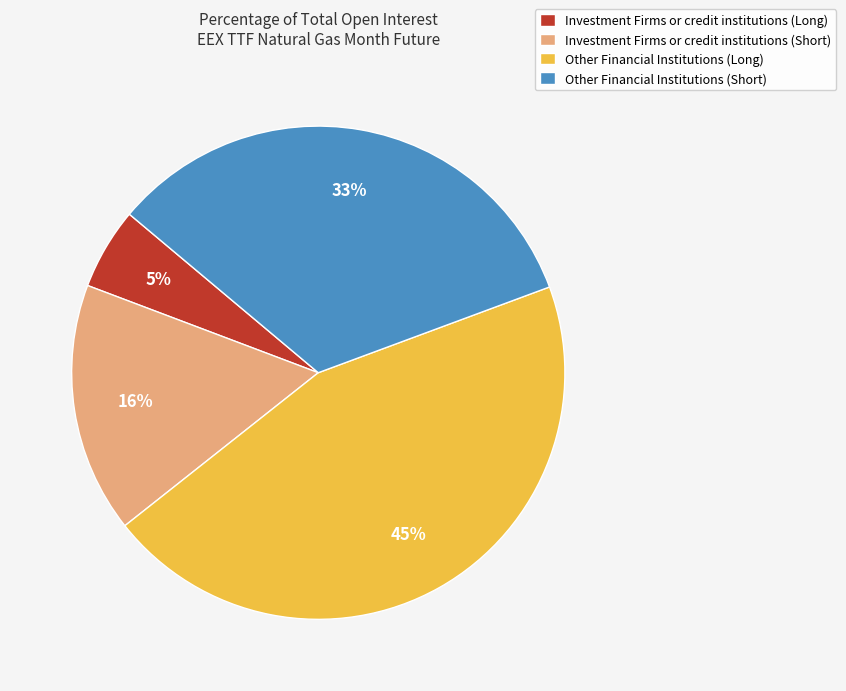

Which category has the smallest portion of the pie?

Investment Firms or credit institutions (Long)